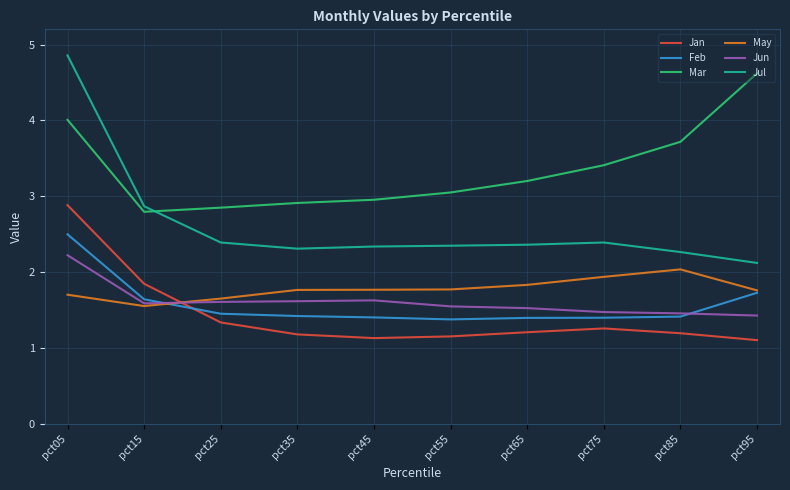

True or false: Jul and Feb intersect in this chart.

False